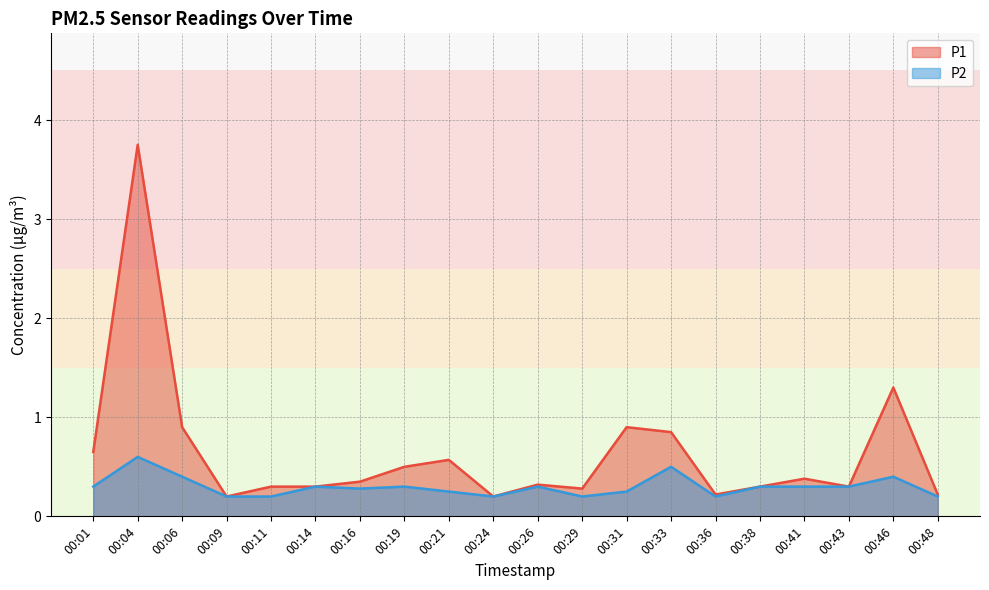

List the series in order of their overall mean, highest first.

P1_line, P2_line